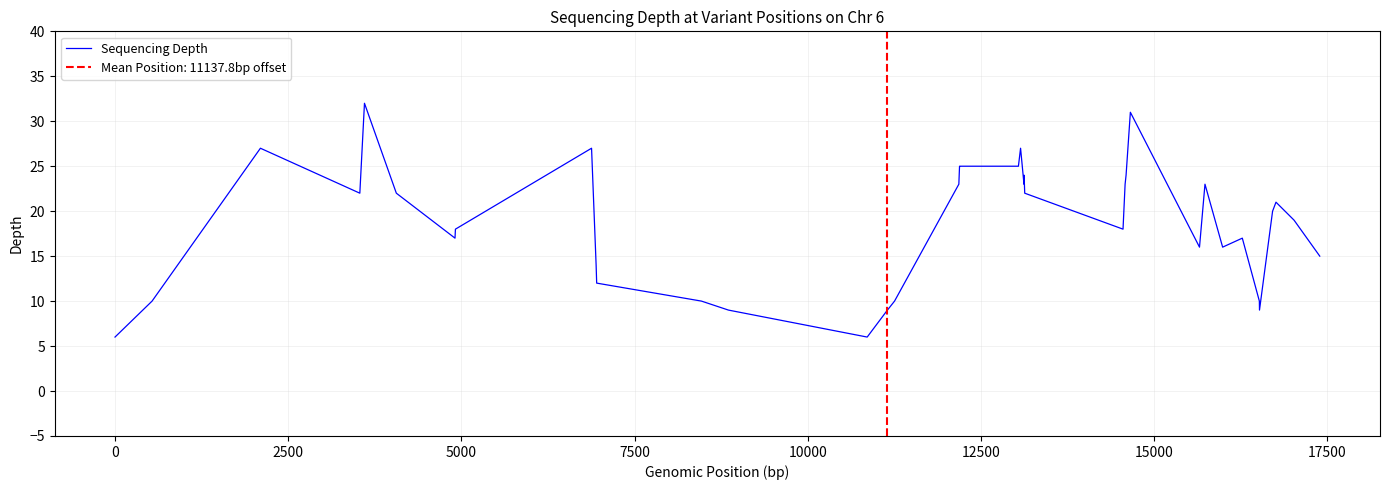

How many points are higher than both their immediate neighbors (excluding endpoints)?

9